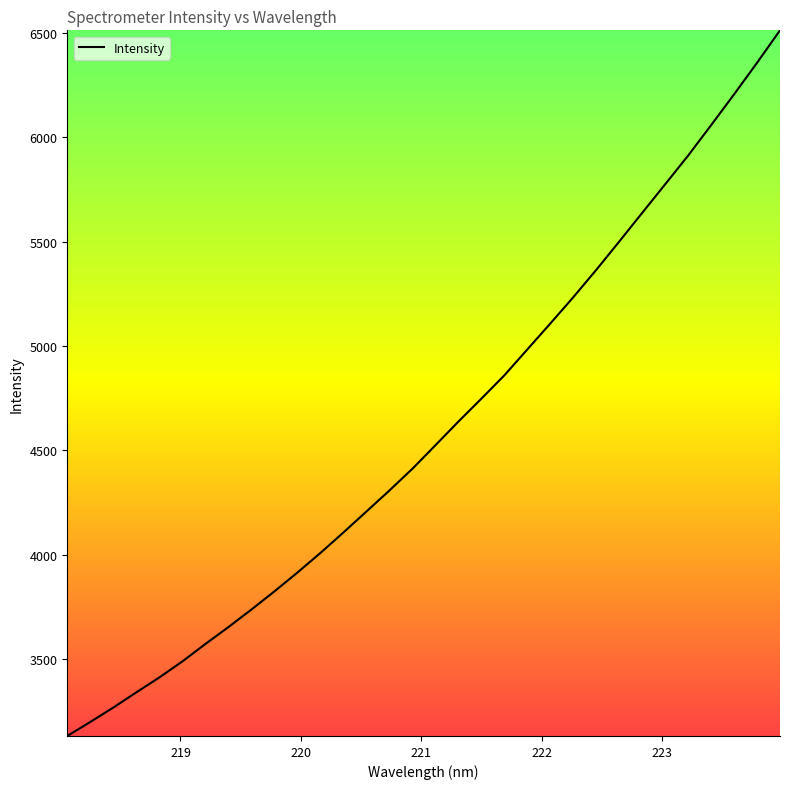

What is the smallest value displayed?

3132.6